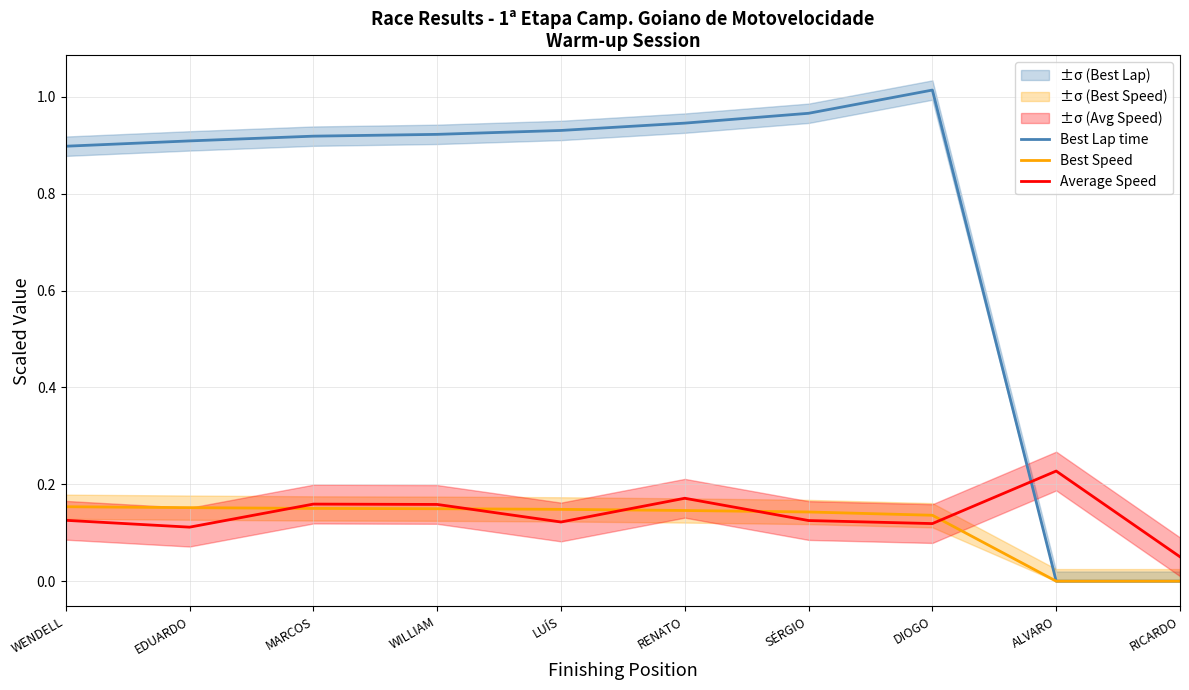

Which series ends up on top after the final intersection of Average Speed and Best Lap time?

Average Speed